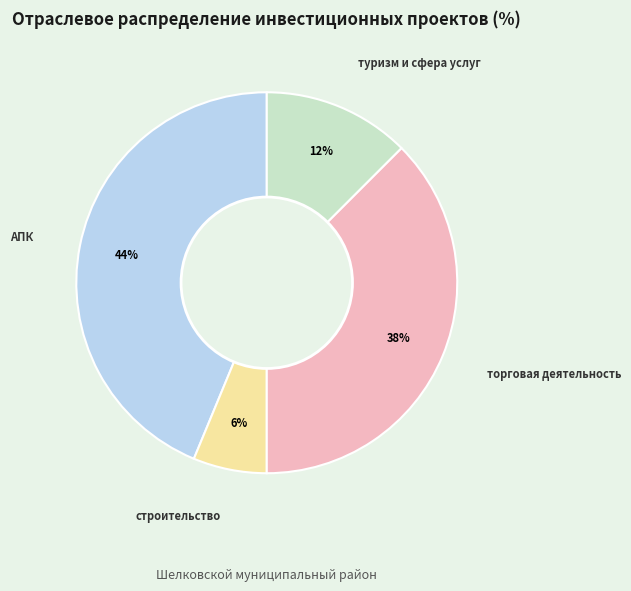

Does any single category account for the majority?

No